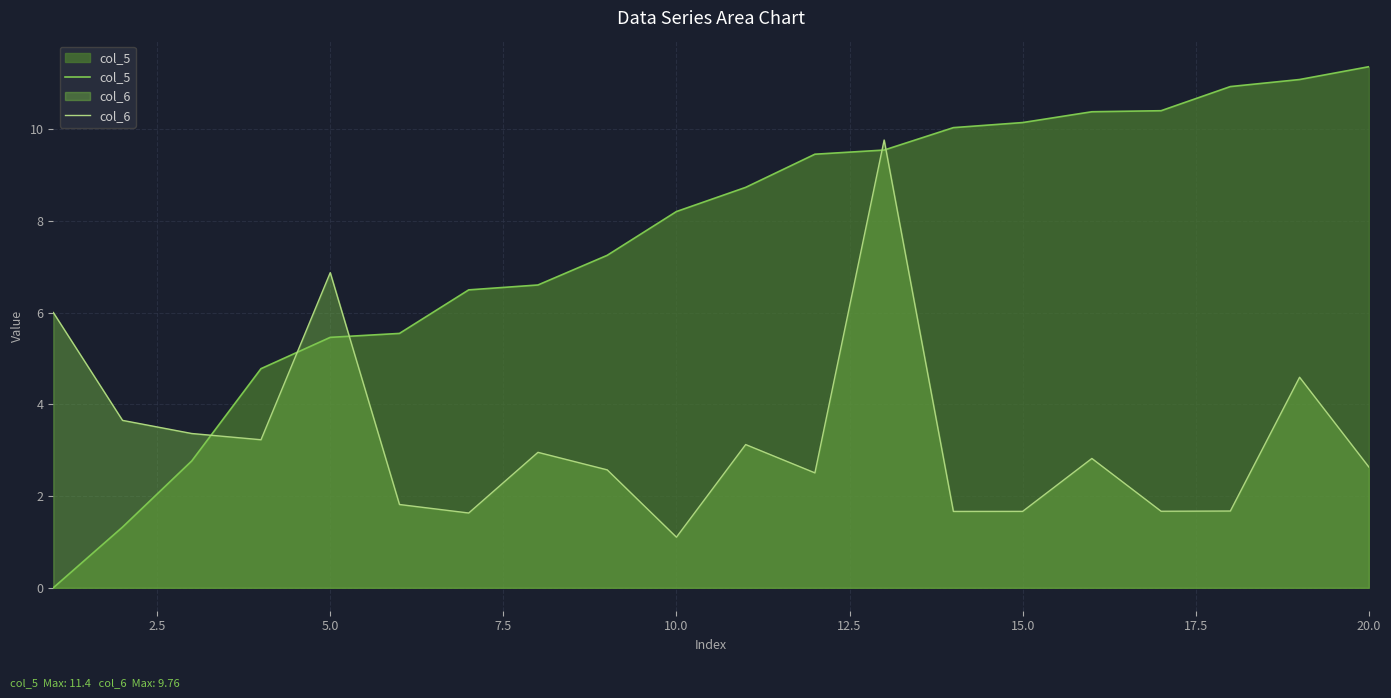

How many intersections are there between col_6 and col_5?

5